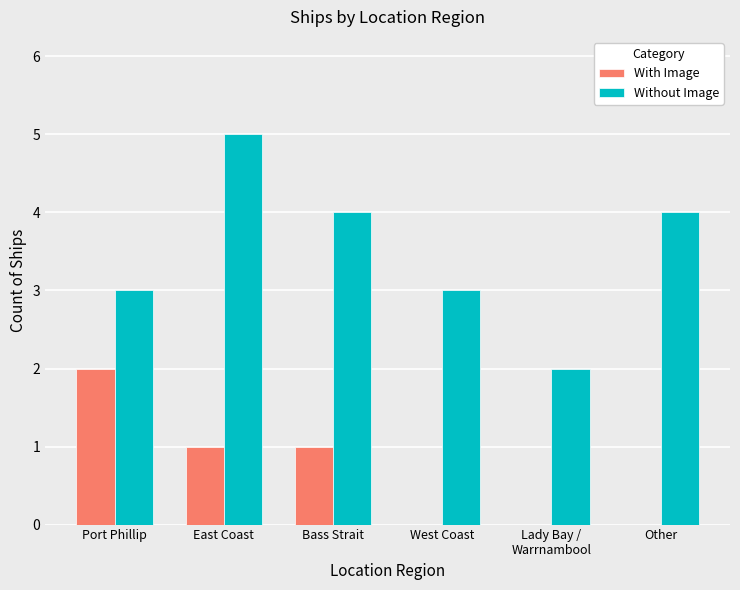

At which category is the sum across all series the highest?

East Coast